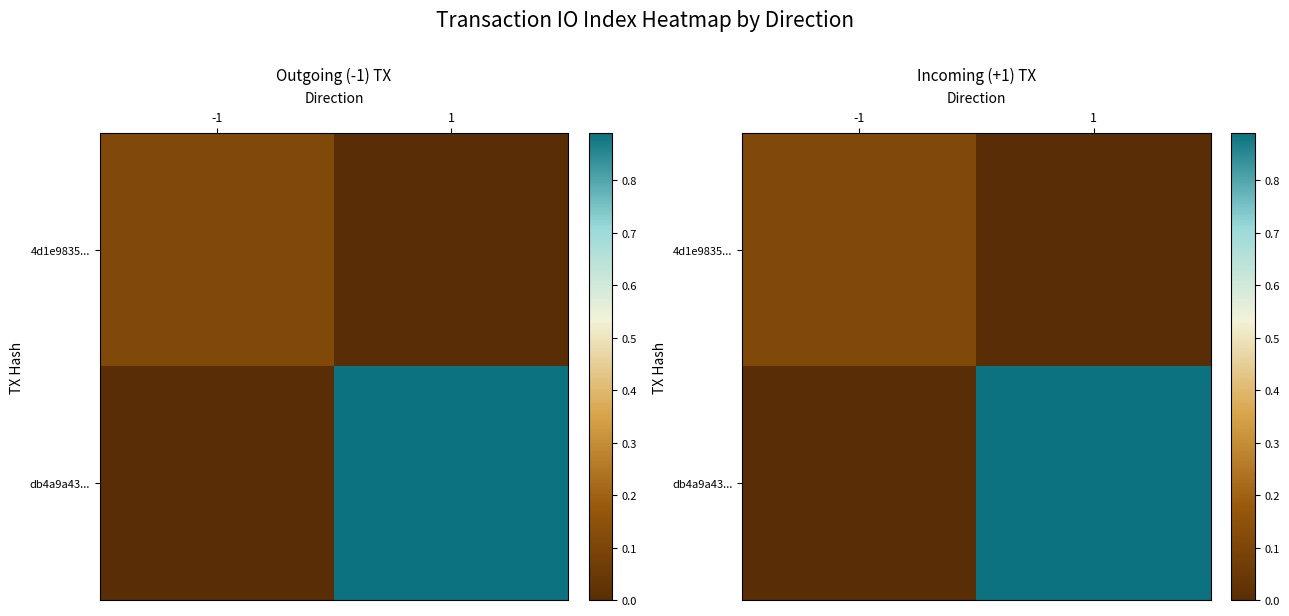

The db4a9a43... series shows 0.5 at 1. True or false?

False